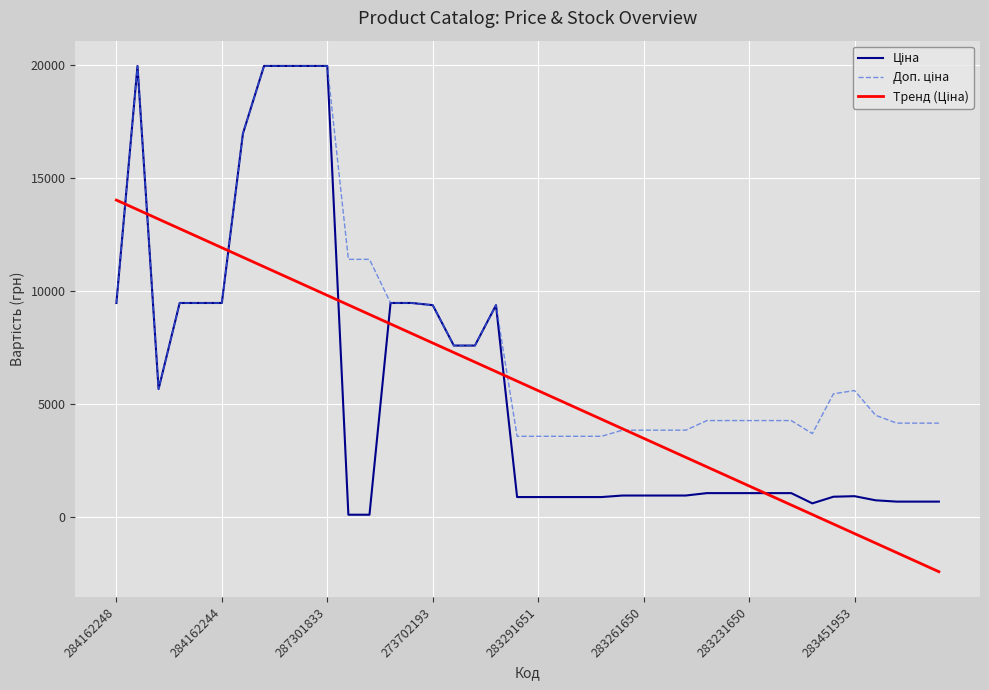

What is the smallest value displayed?

-2405.6